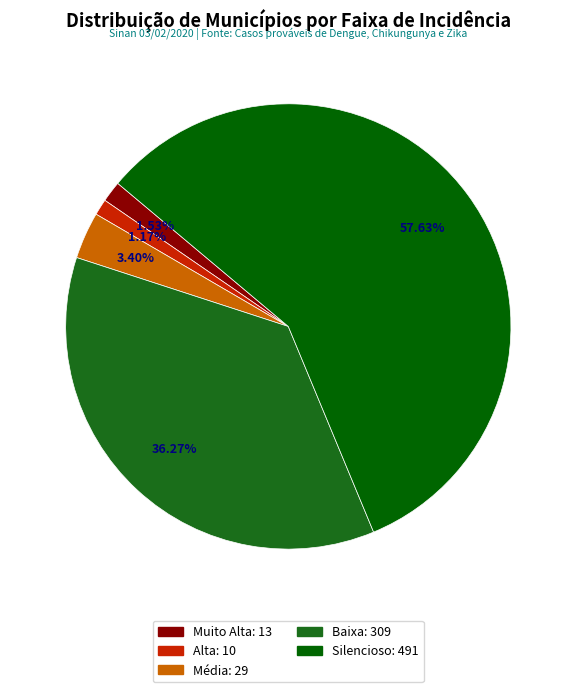

Which category has the biggest portion of the pie?

Silencioso